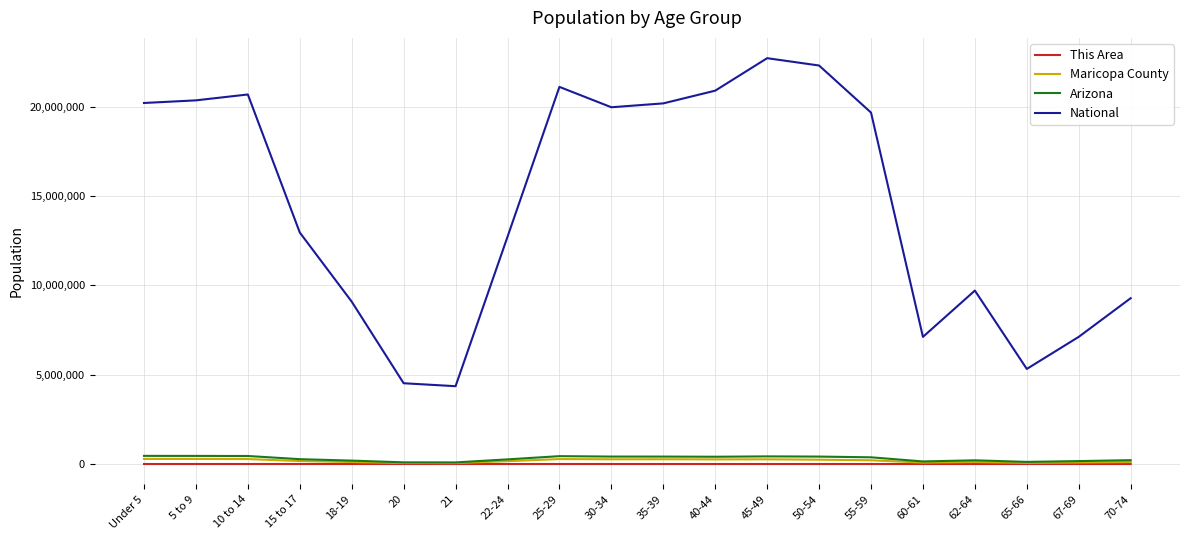

True or false: This Area and National cross at least once.

False